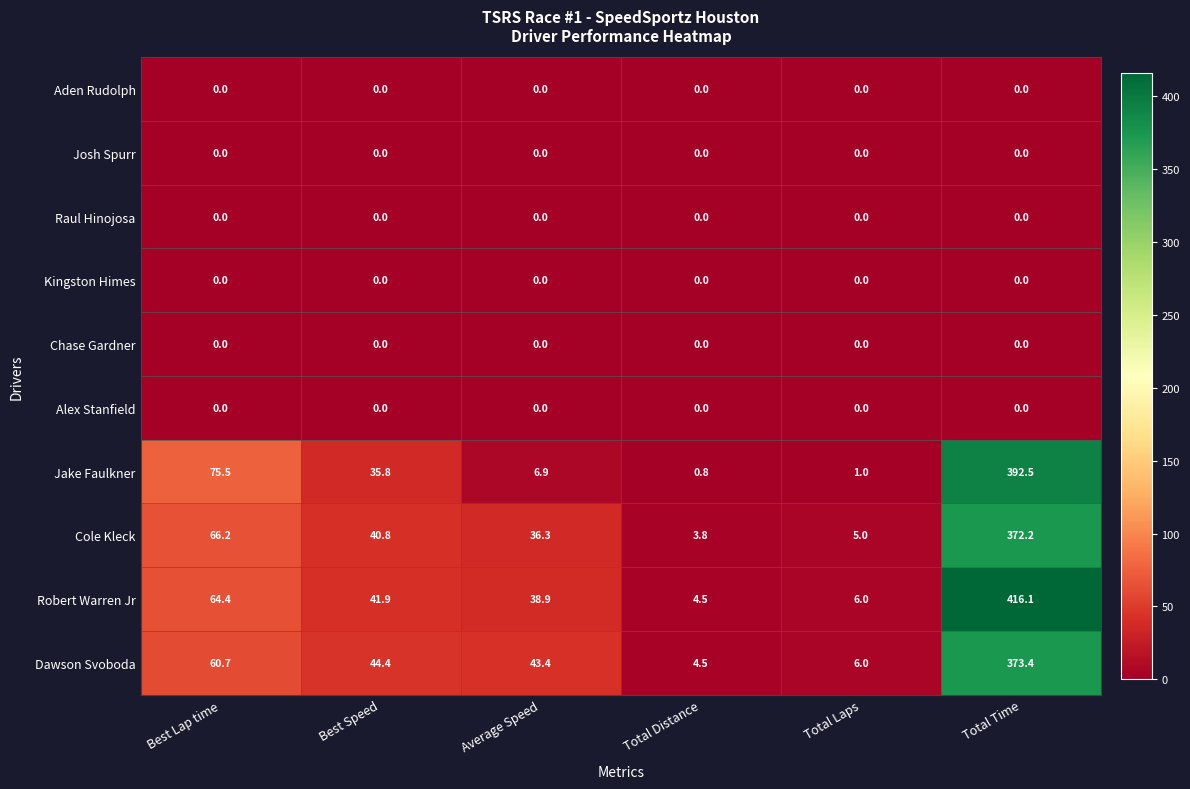

What is the difference between the maximum and second lowest values in the Cole Kleck series?

367.2